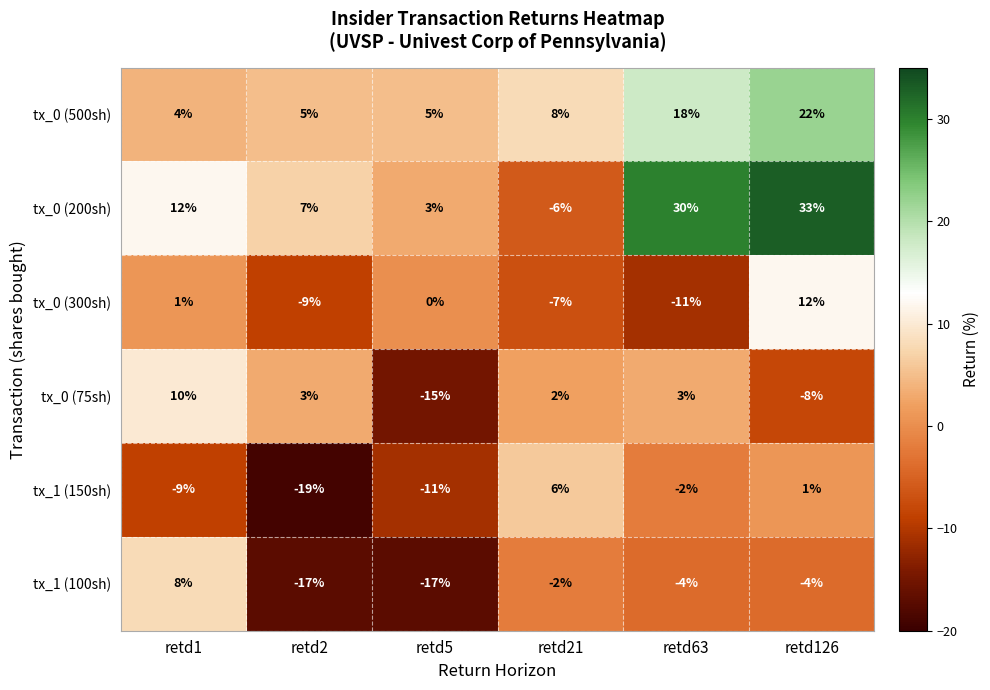

Is the value of tx_1 (150sh) at retd63 greater than the value of tx_0 (200sh) at retd2?

No